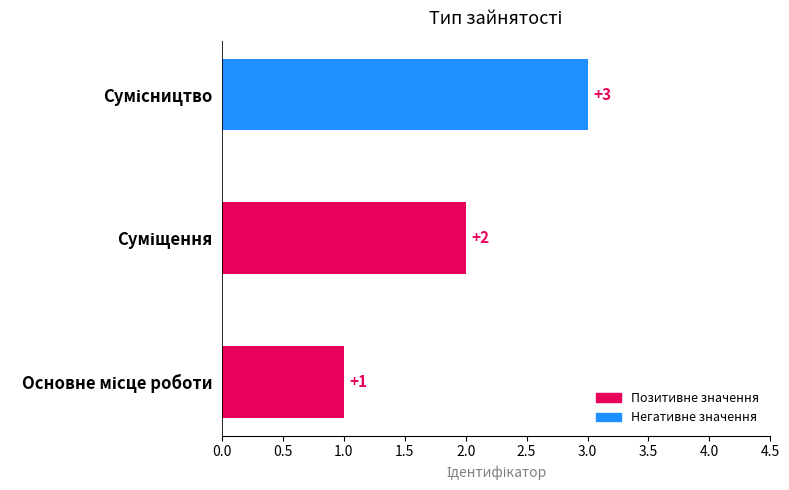

What is the smallest value displayed?

1